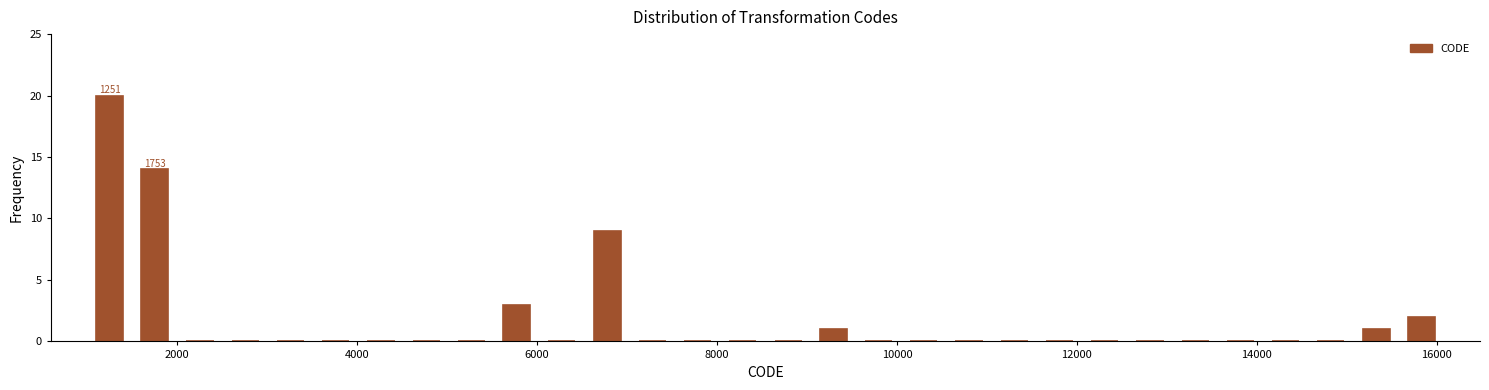

Around what value on the x-axis is the tallest bar? Give the approximate position of its centre, as read against the axis.

1200